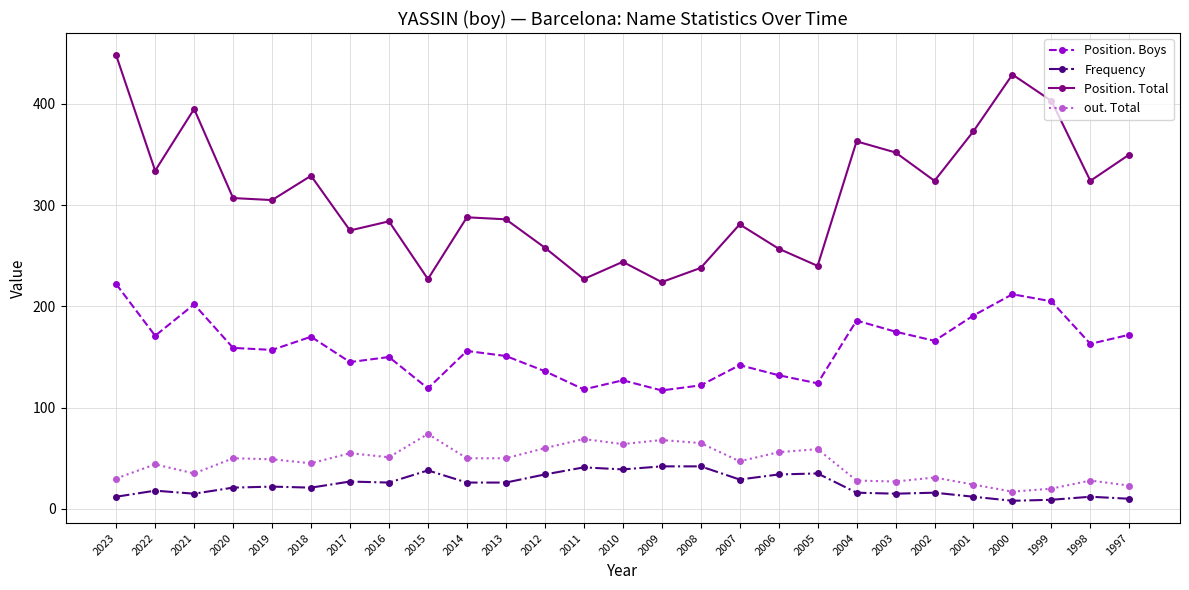

List the series in order of their peak value, lowest first.

Frequency, out. Total, Position. Boys, Position. Total